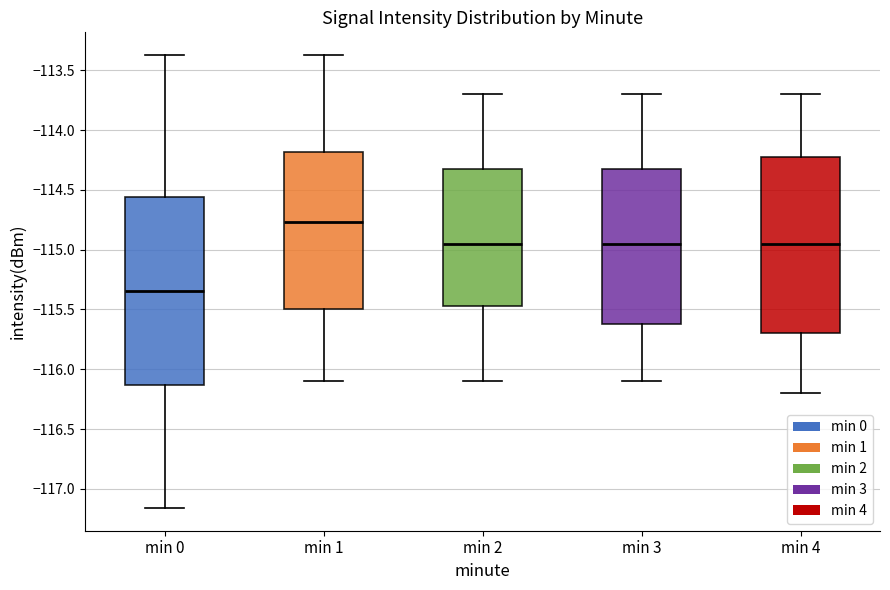

Where does the lower whisker of the box for min 2 end on the y-axis? The values are not printed on the chart, so give them approximately, as read against the axis.

-116.10